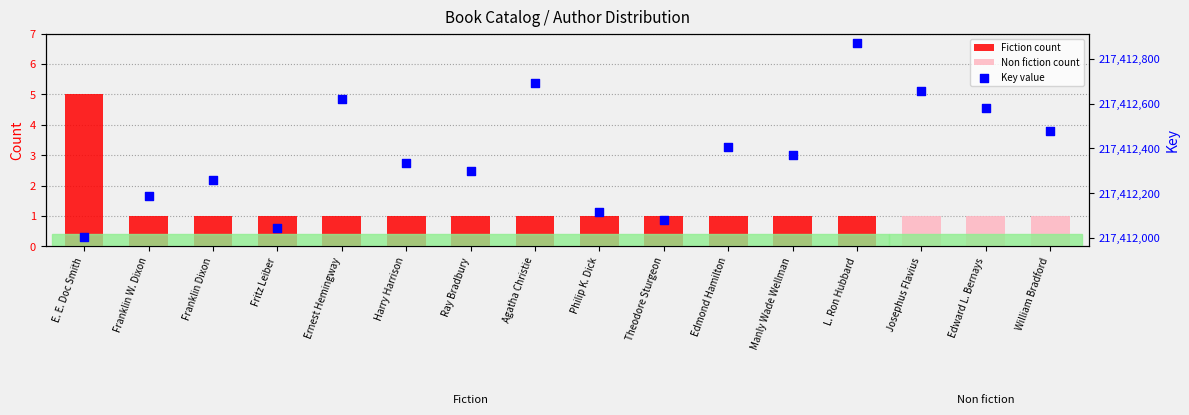

What are all the series names shown in the legend?

Fiction count, Non fiction count, Key value